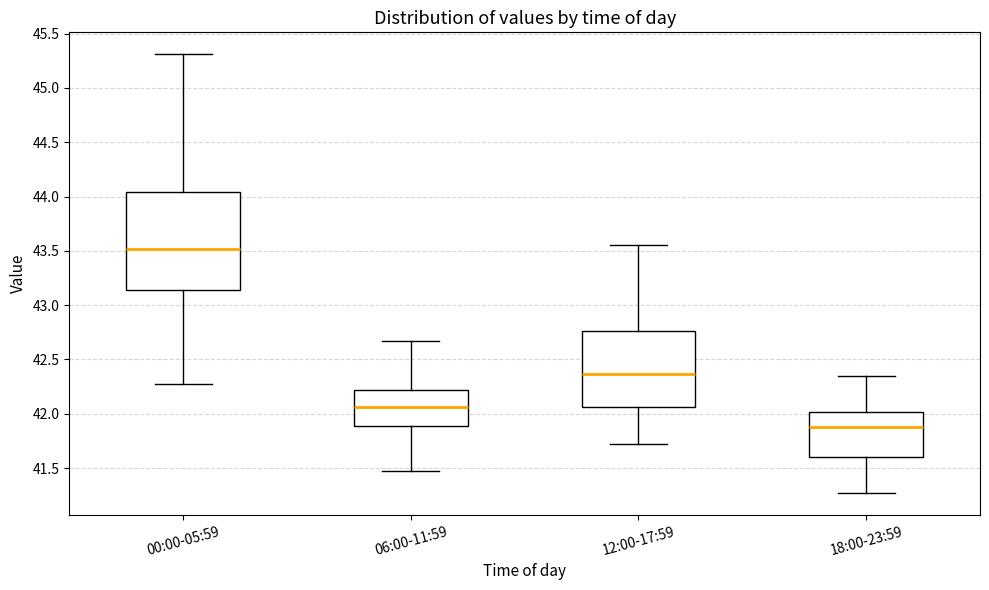

Comparing the boxes themselves (not the whiskers), which one is the tallest?

00:00-05:59